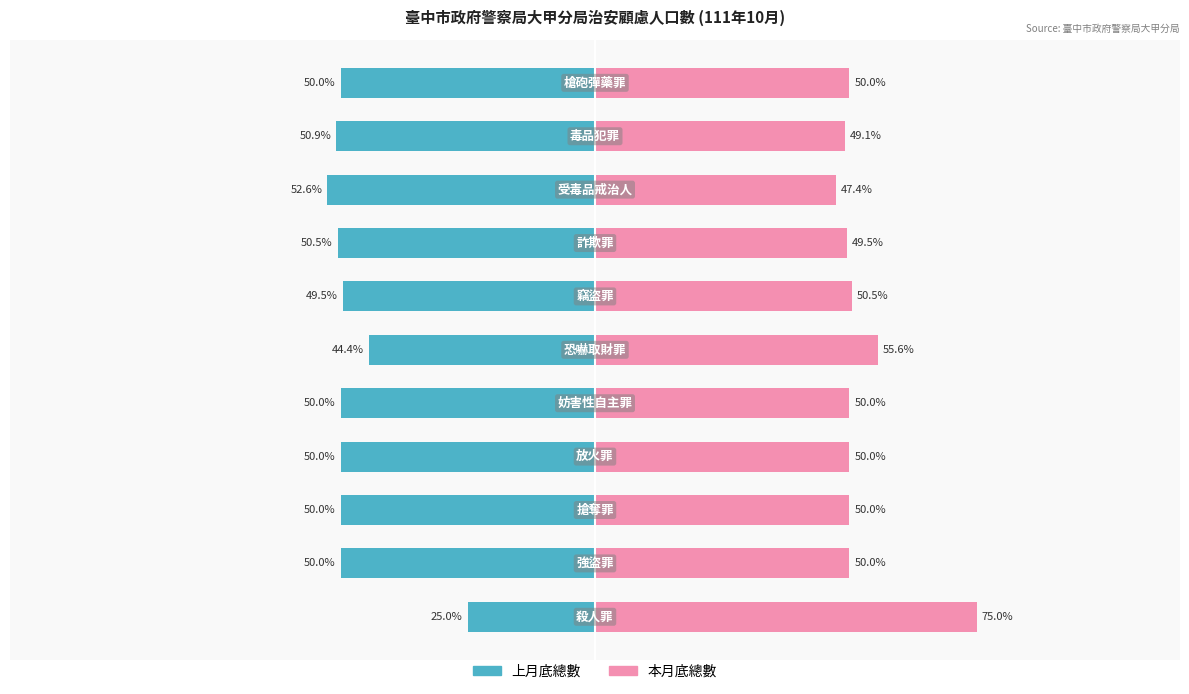

What is the minimum value for 本月底總數?

47.4